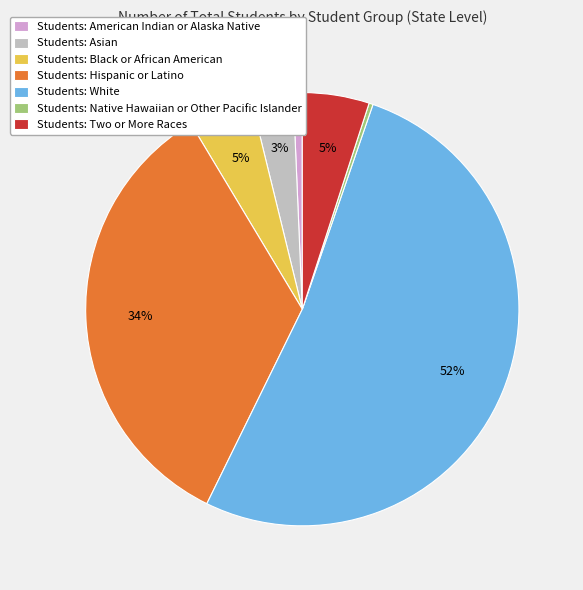

True or false: Students: American Indian or Alaska Native accounts for 11% of the total.

False